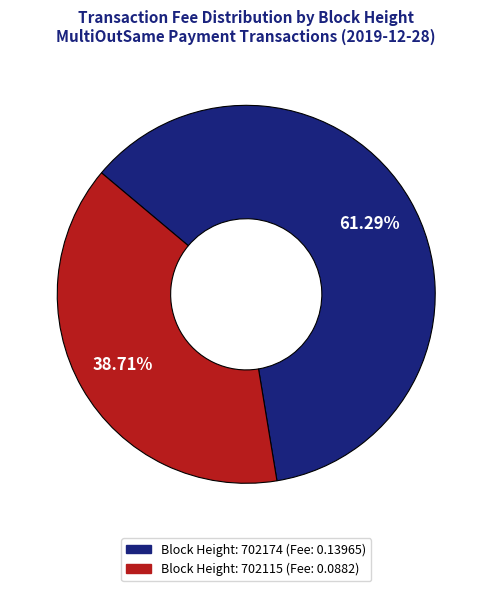

Does any single category account for the majority?

Yes